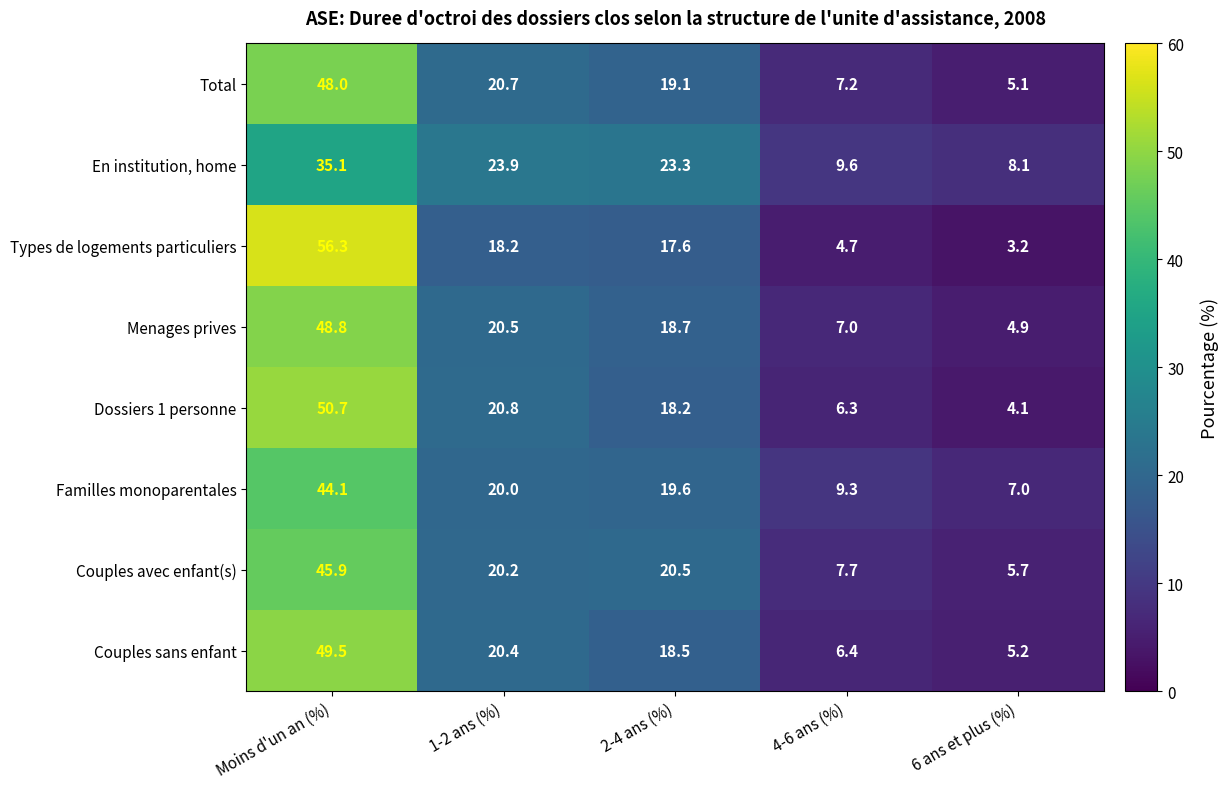

Is it true that Couples avec enfant(s) equals 20.5 at 2-4 ans (%)?

True